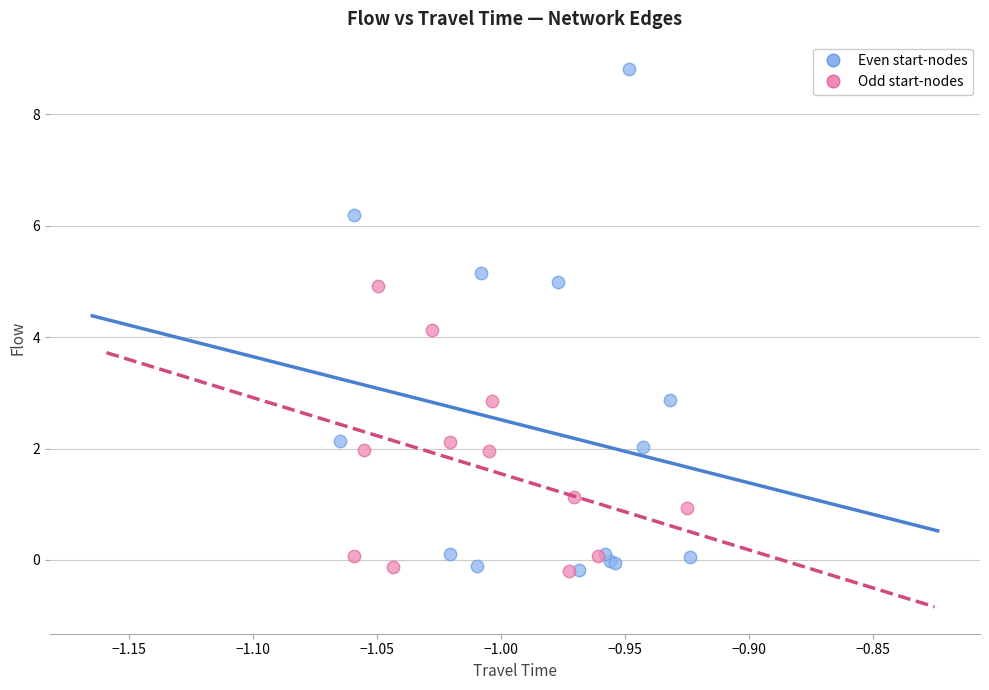

Which series reaches the maximum Y coordinate?

Even start-nodes